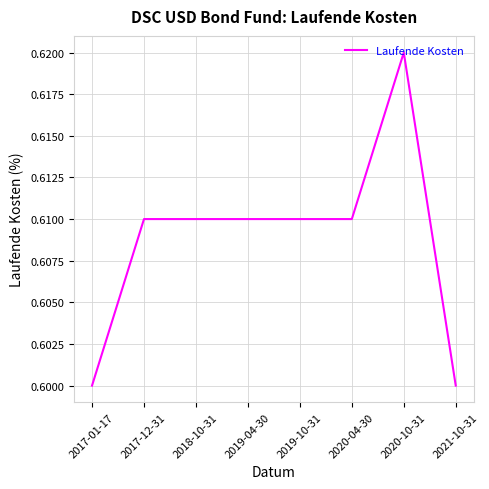

True or false: the data has more than 0 interior local peaks.

True